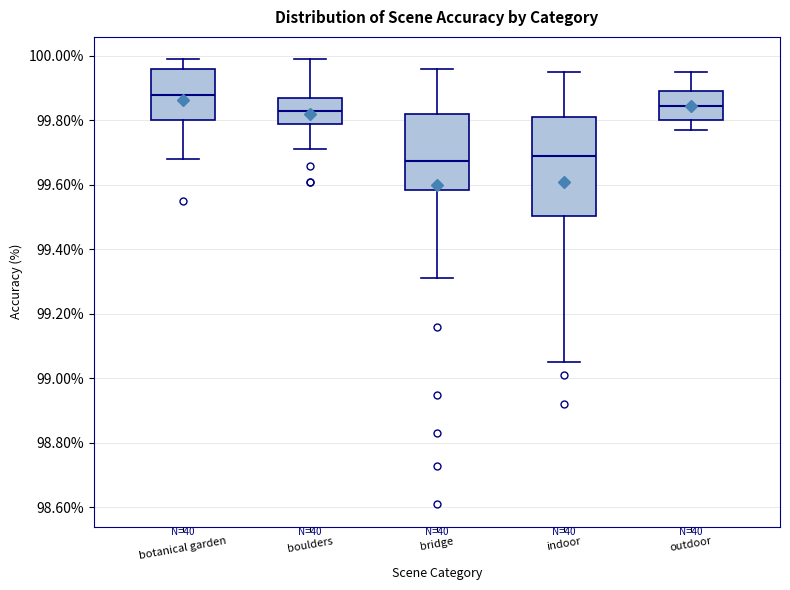

Which box is the tallest, from its lower edge to its upper edge?

indoor